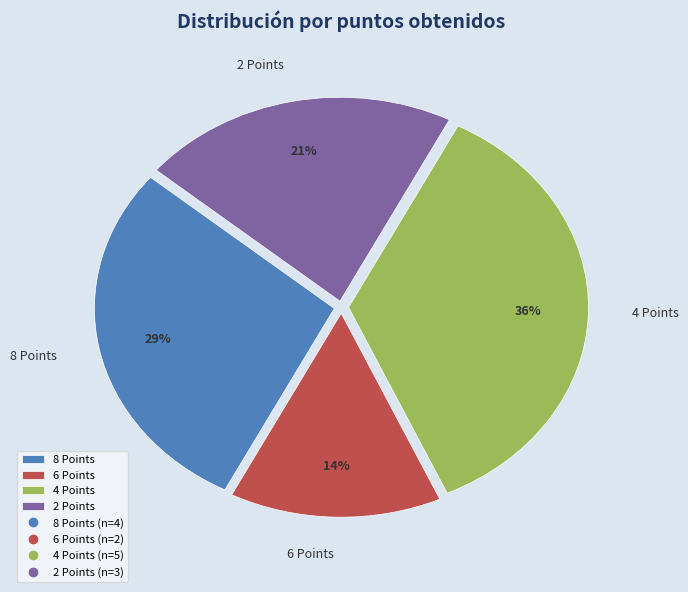

True or false: 2 Points accounts for 21% of the total.

True